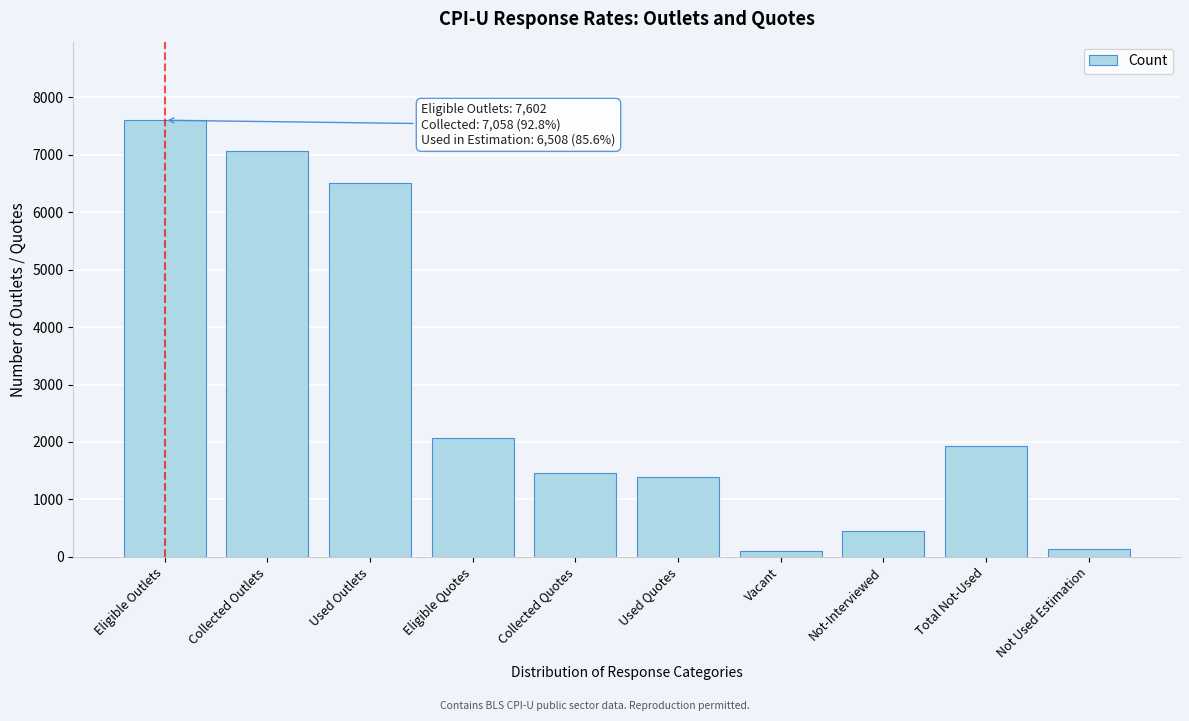

Reading right to left, list all the values displayed in this chart.

Not Used Estimation=140	Total Not-Used=1936	Not-Interviewed=448	Vacant=96	Used Quotes=1392	Collected Quotes=1460	Eligible Quotes=2076	Used Outlets=6508	Collected Outlets=7058	Eligible Outlets=7602